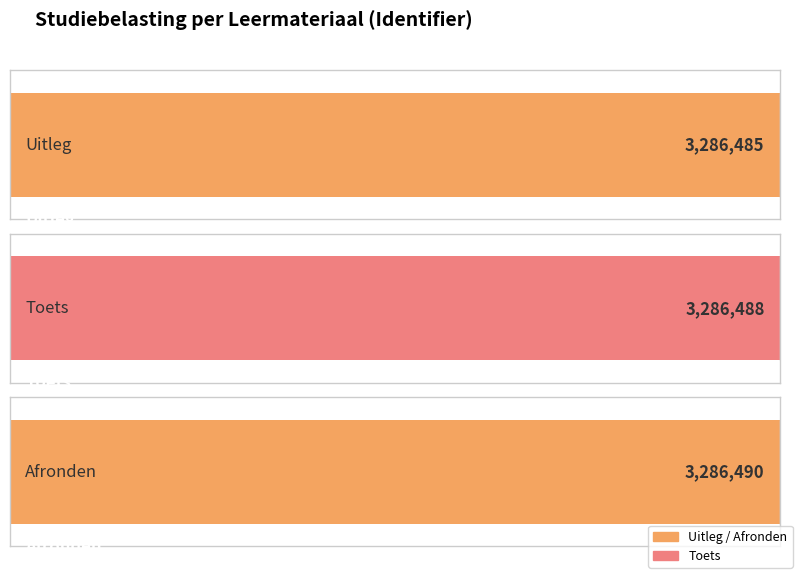

Count the values in the range 3286485 to 3286490.

3